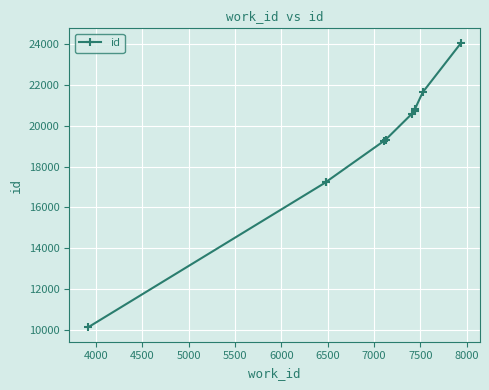

The value at 5500 is 4537. True or false?

False